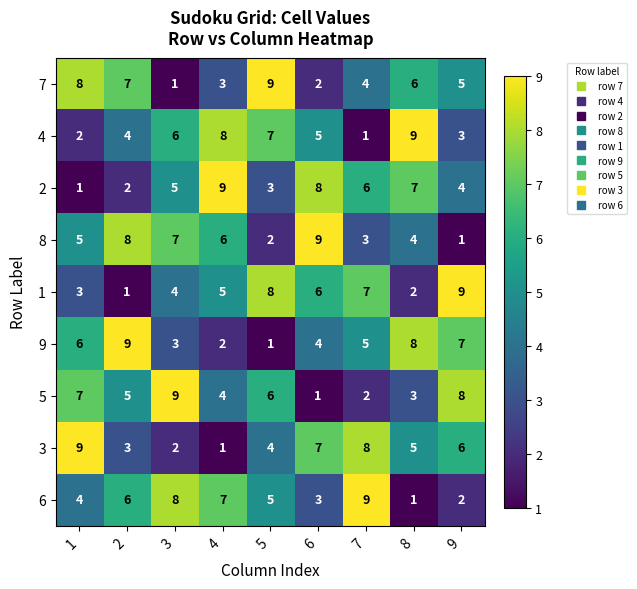

Is the value of 7 at 3 greater than the value of 9 at 6?

No